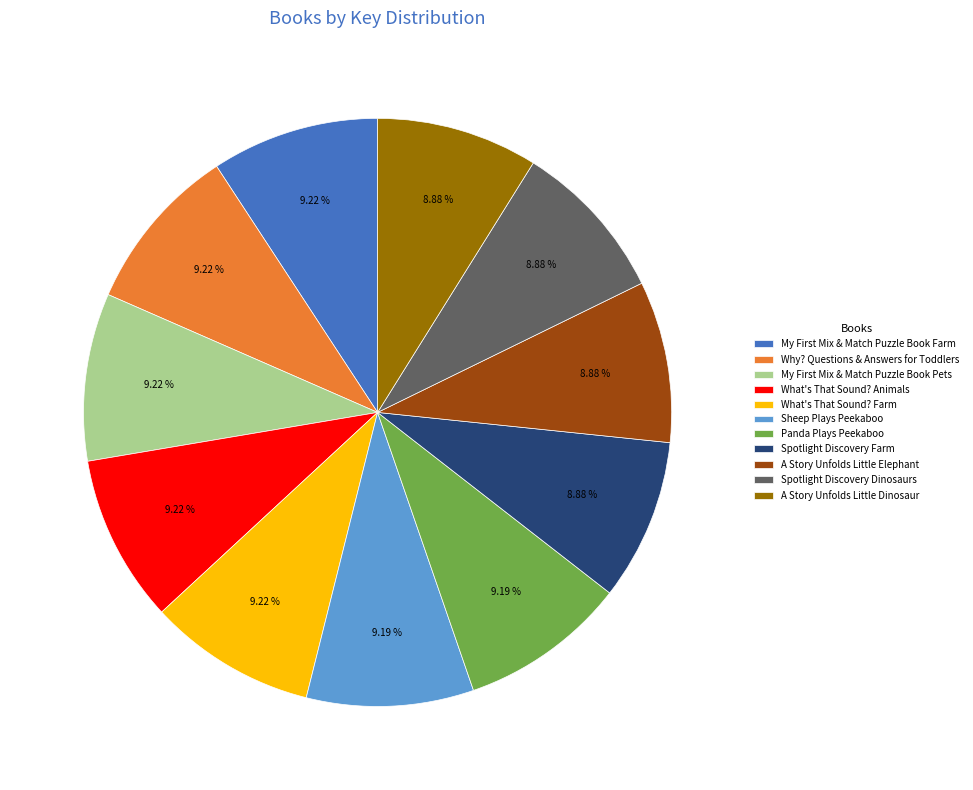

How many segments does this pie chart have?

11